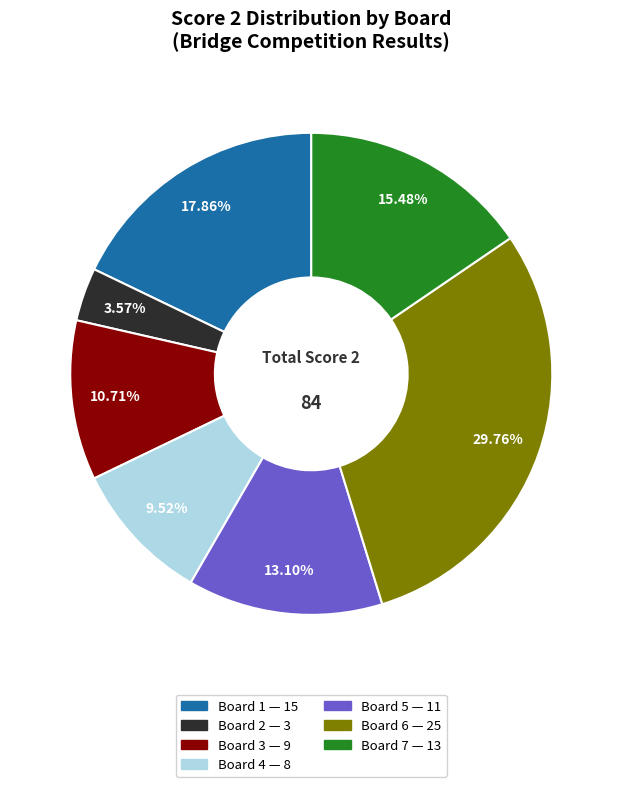

How many slices are in this pie chart?

7